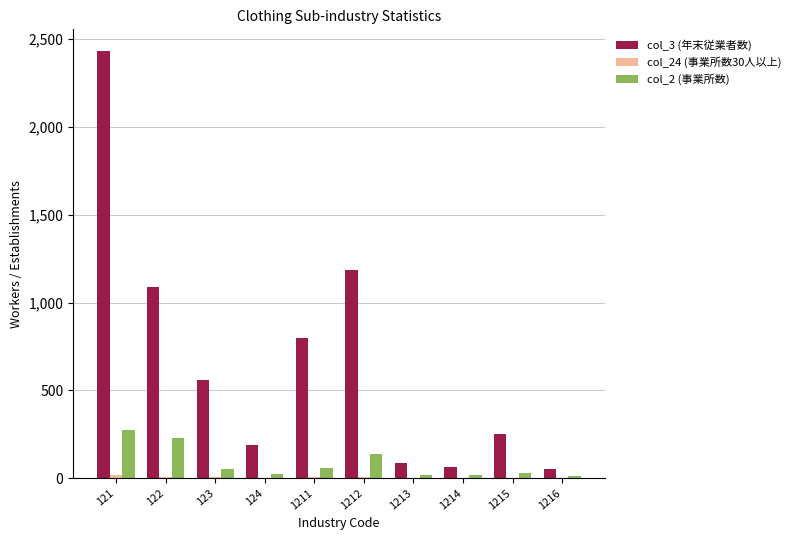

What is the spread (max minus min) of values at 121?

2416